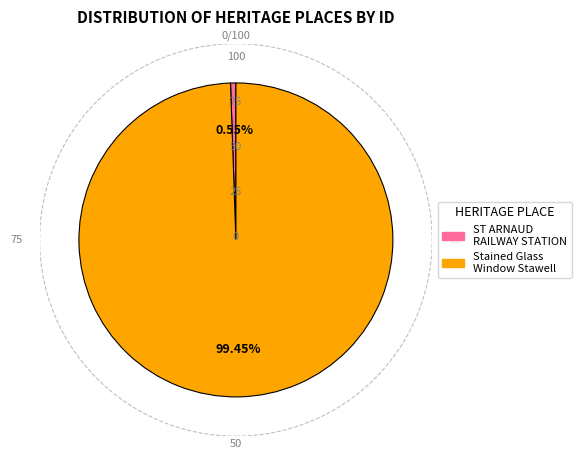

Is there a majority slice in this chart?

Yes